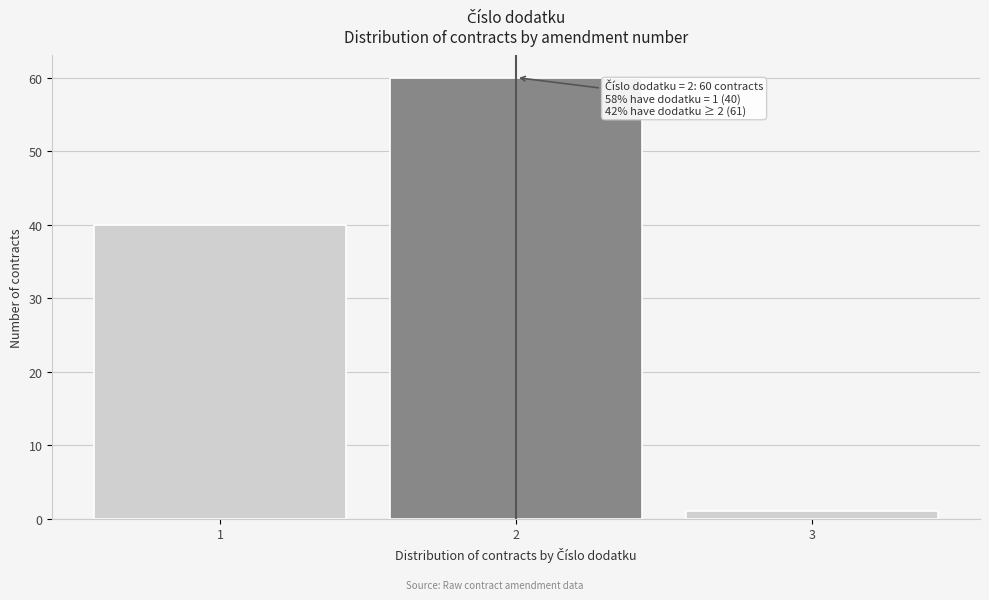

Reading left to right, what are all the values shown in this chart?

1=40	2=60	3=1